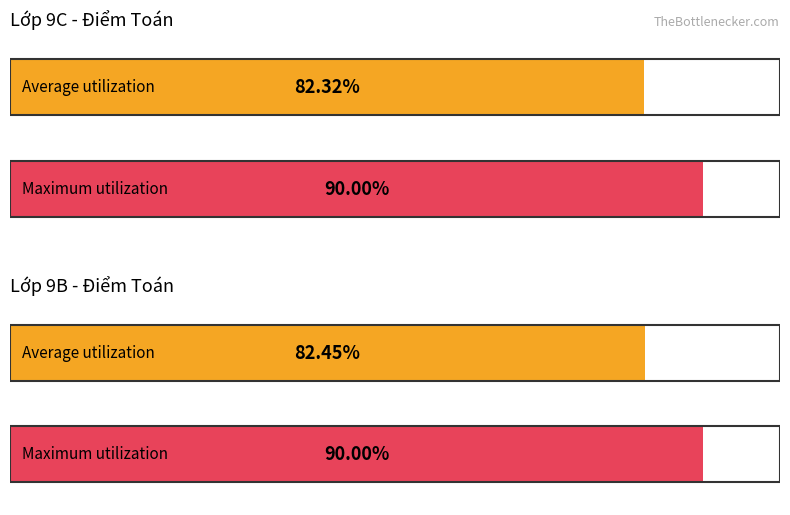

How many groups of bars are there?

4